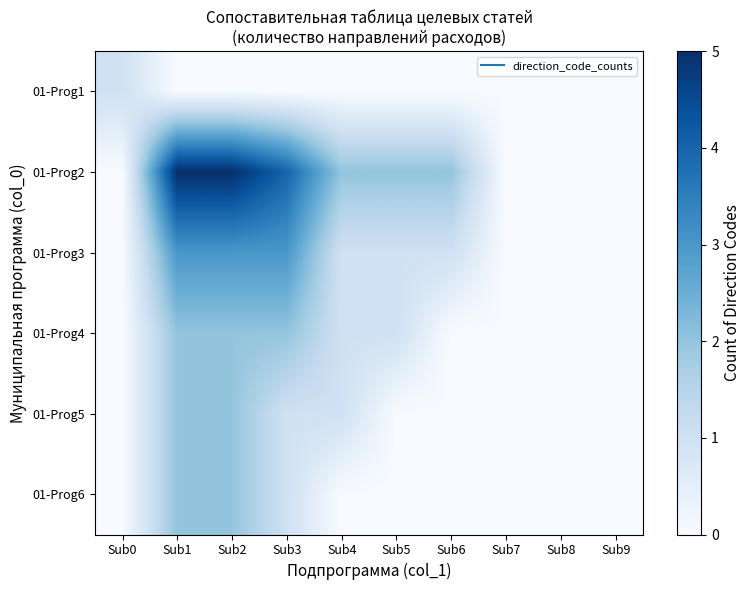

At Sub7, list the series in order from smallest to largest.

01-Prog1, 01-Prog2, 01-Prog3, 01-Prog4, 01-Prog5, 01-Prog6